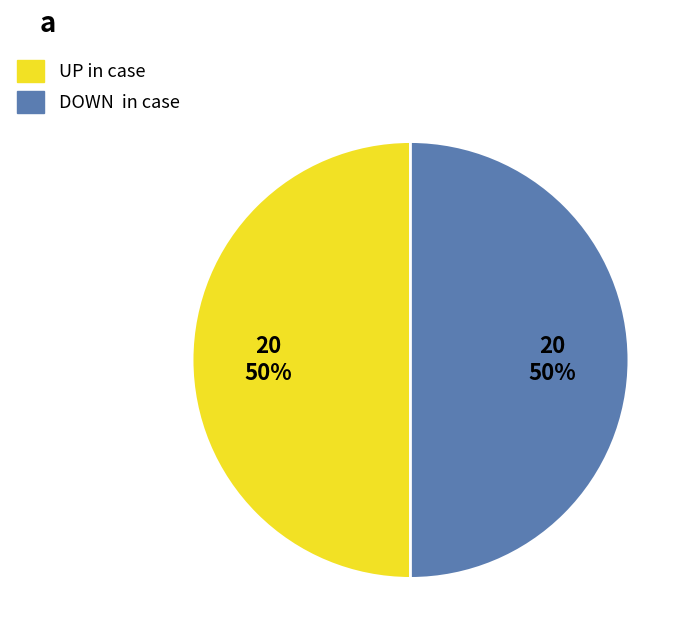

To the nearest percent, what is the average slice percentage?

50%